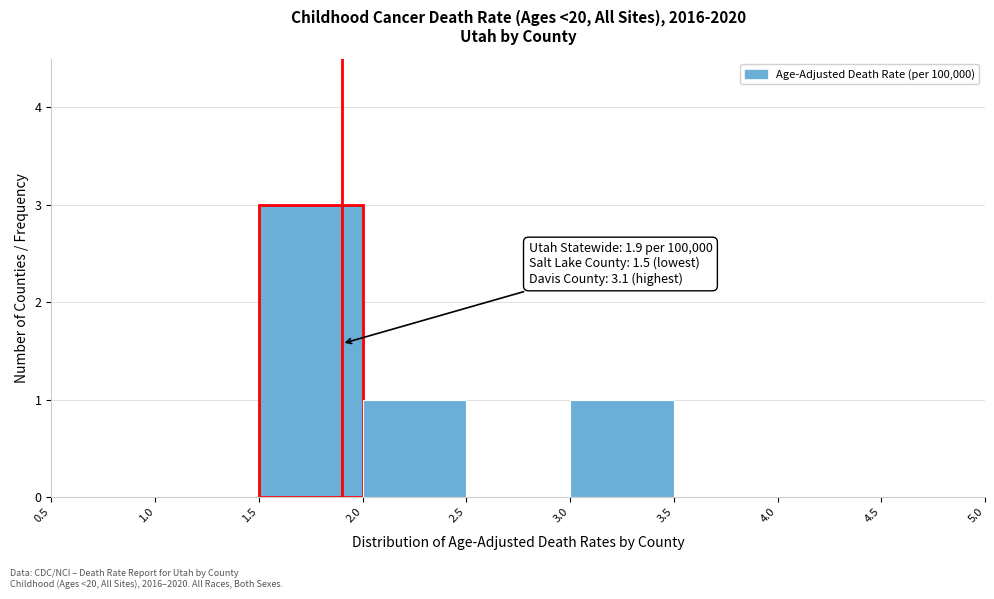

Which range on the x-axis has the tallest bar?

1.5 to 2.0